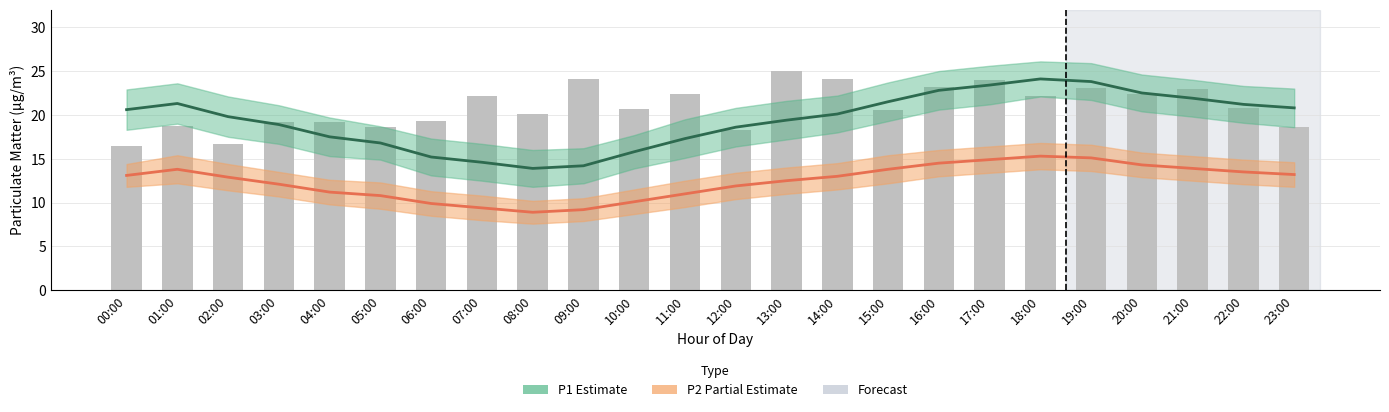

Which category has the lowest value in the Observed P1 series?

00:00